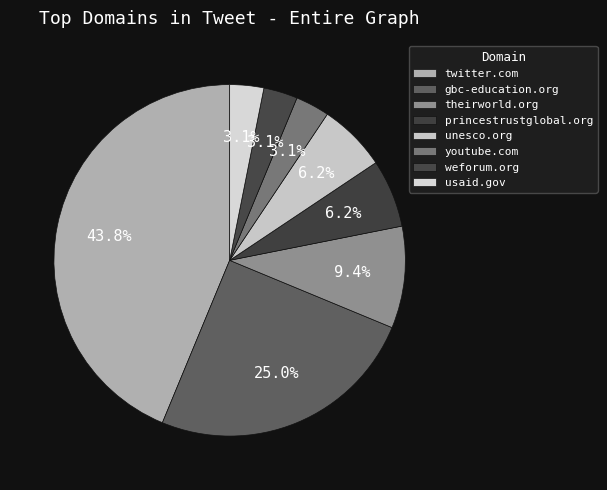

Rank the categories by value from highest to lowest.

twitter.com, gbc-education.org, theirworld.org, princestrustglobal.org, unesco.org, youtube.com, weforum.org, usaid.gov